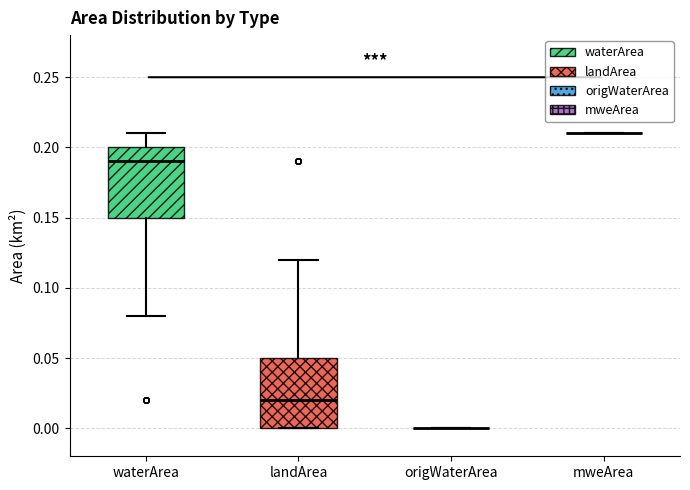

Reading left to right, transcribe this box plot: for each box, give where its median line is, the range the box spans, and where its two whiskers end, as read against the y-axis. The values are not printed on the chart, so give them approximately, as read against the axis.

waterArea: median 0.19, box 0.15 to 0.20, whiskers 0.08 to 0.21
landArea: median 0.02, box 0.00 to 0.05, whiskers 0.00 to 0.12
origWaterArea: box collapsed to a line at 0.00, whiskers 0.00 to 0.00
mweArea: box collapsed to a line at 0.21, whiskers 0.21 to 0.21